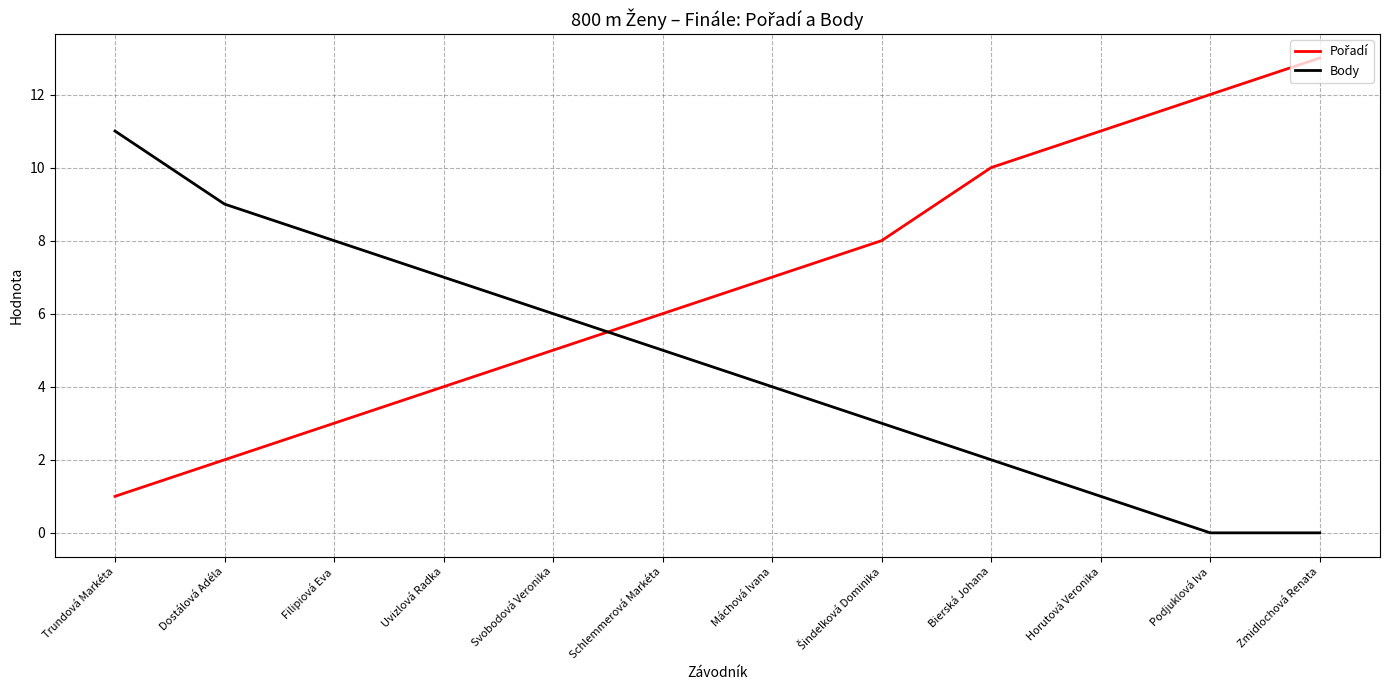

What is the difference between the highest and lowest values at Máchová Ivana?

3